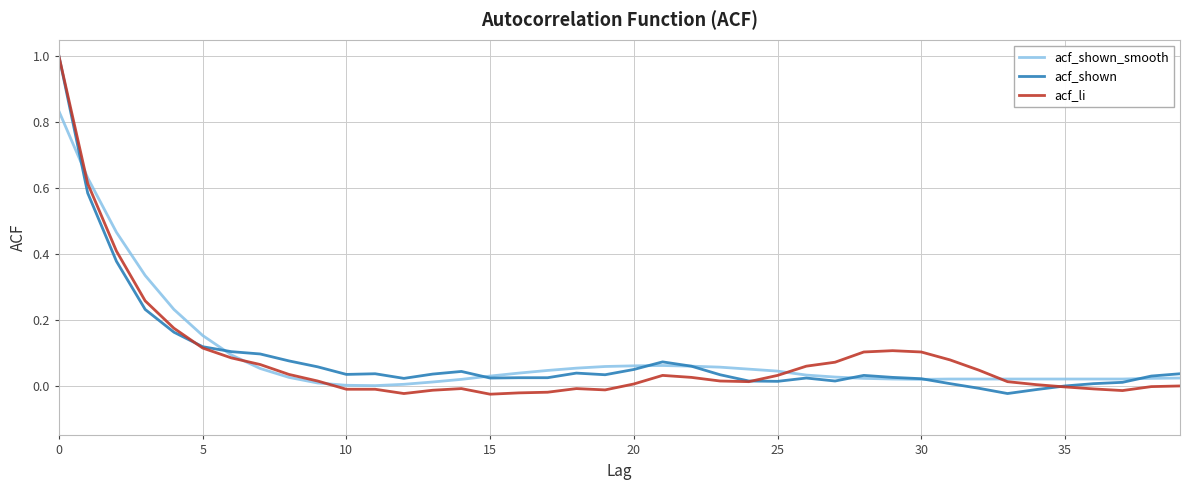

What is the greatest value displayed?

1.0